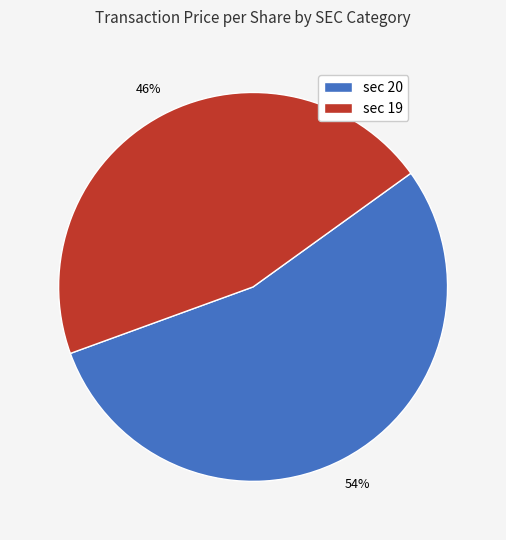

What is the majority slice?

sec 20